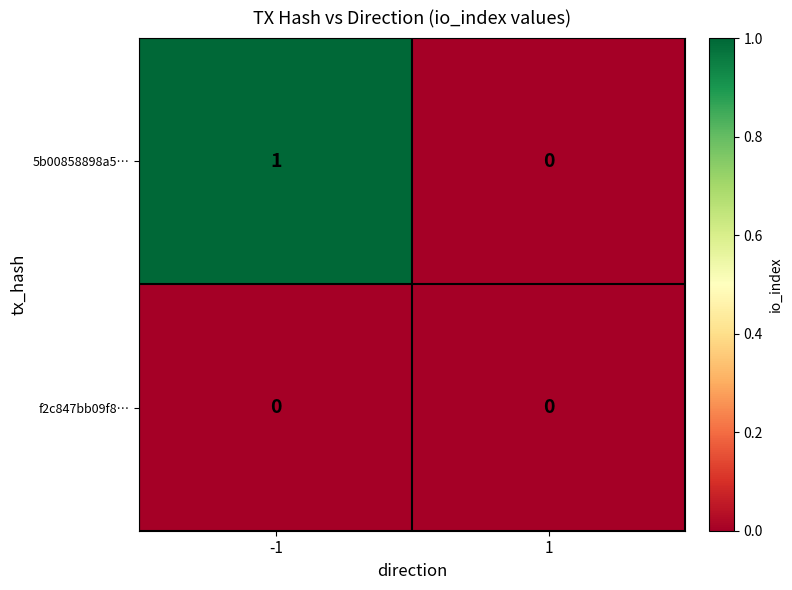

The value of 5b00858898a5… at 1 is 0. True or false?

True